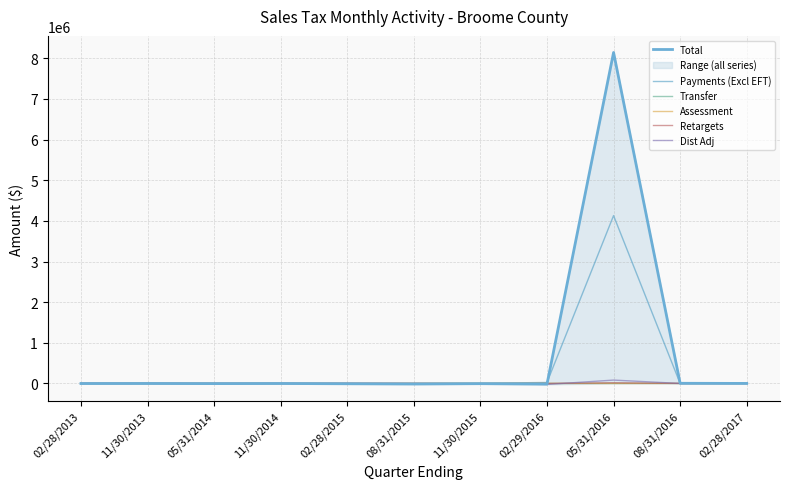

What position from the left is 02/29/2016?

8